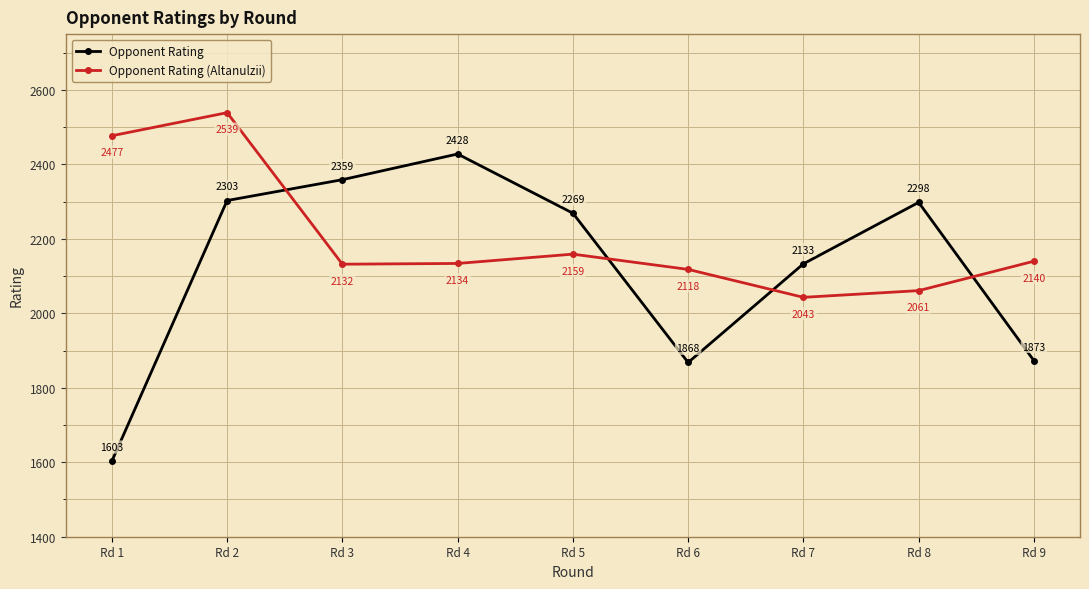

Which category has the highest value in the Opponent Rating series?

Rd 4